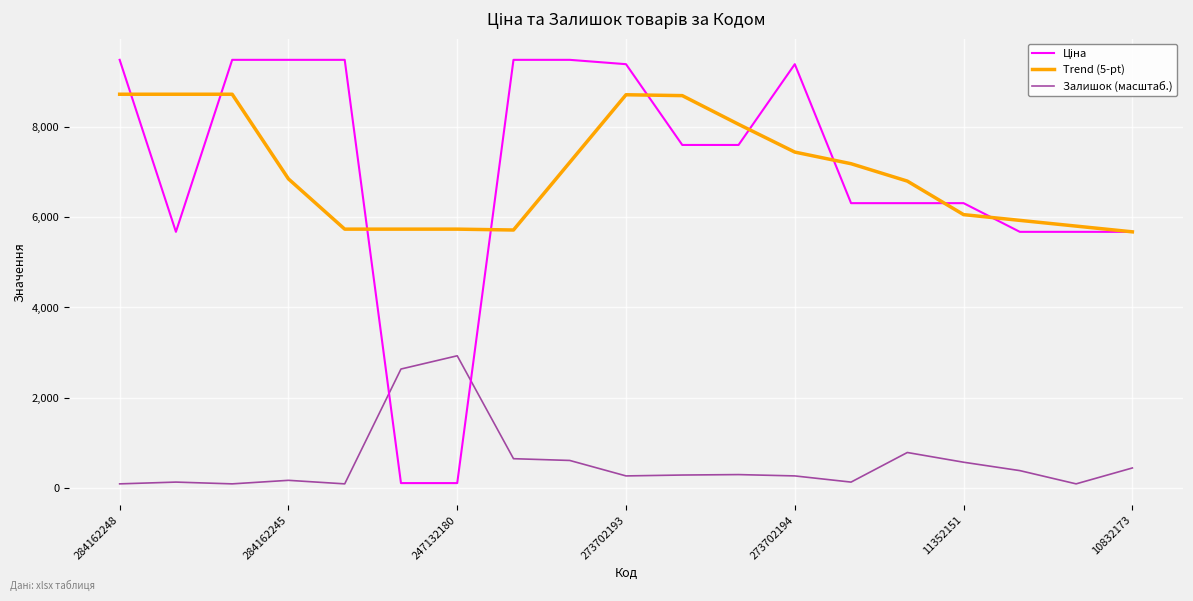

True or false: Trend (5-pt) and Залишок (масштаб.) cross at least once.

False